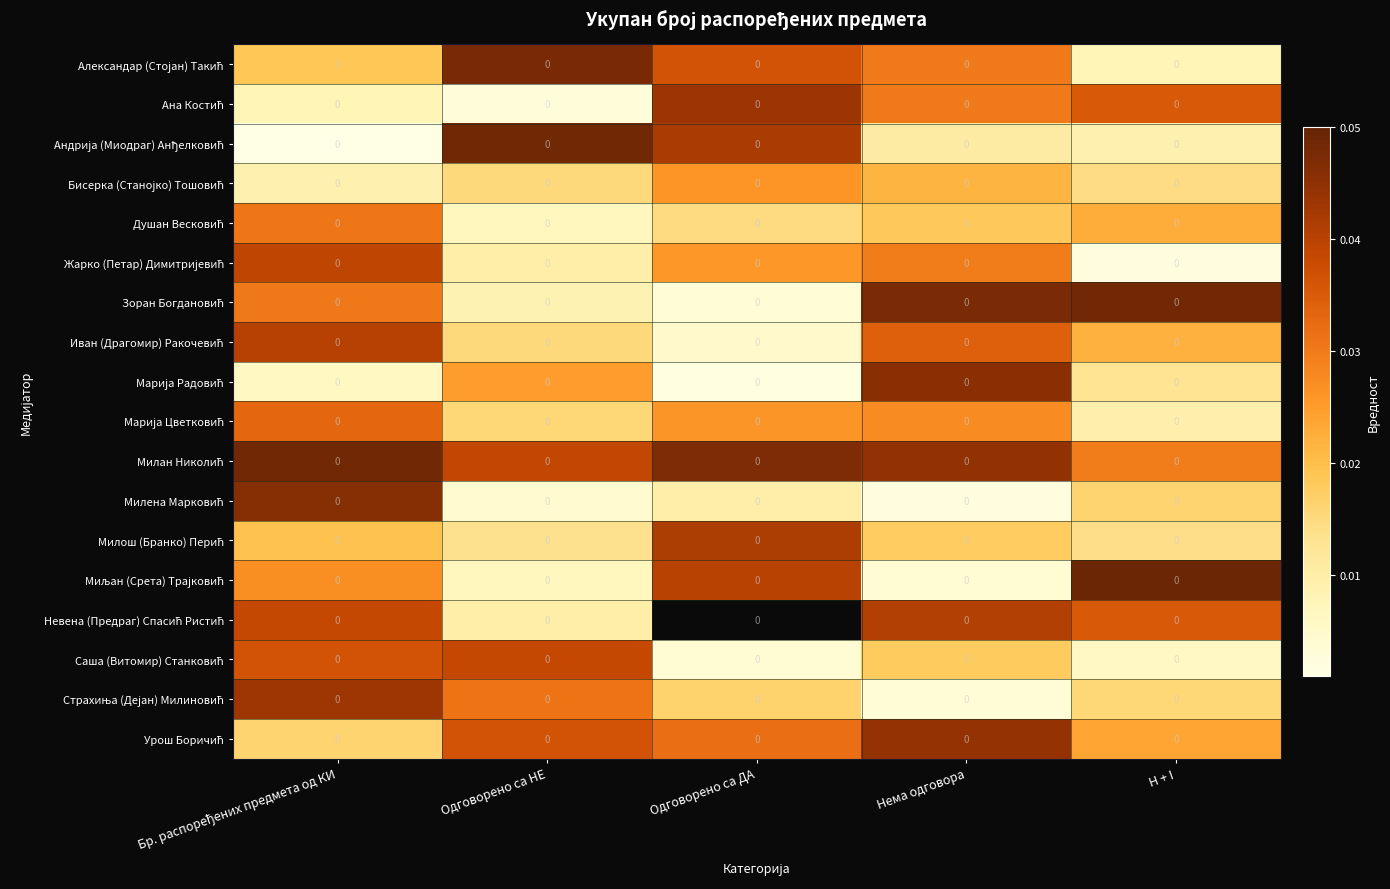

At which category is the sum across all series the highest?

Бр. распоређених предмета од КИ